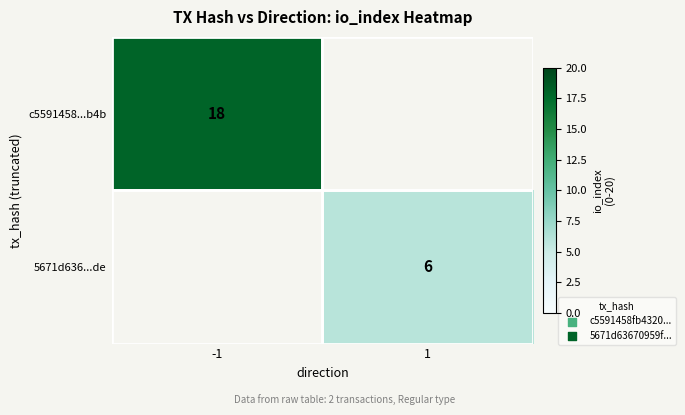

True or false: 5671d636...de has a value of 6 at 1.

True